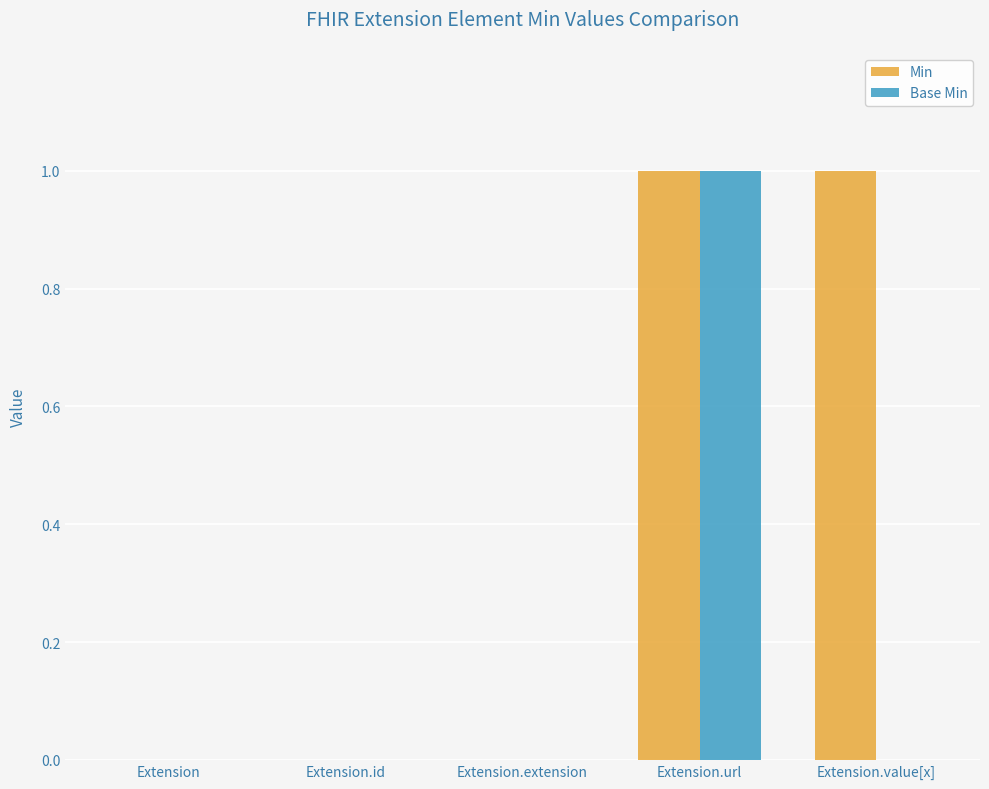

How many series are shown in this chart?

2